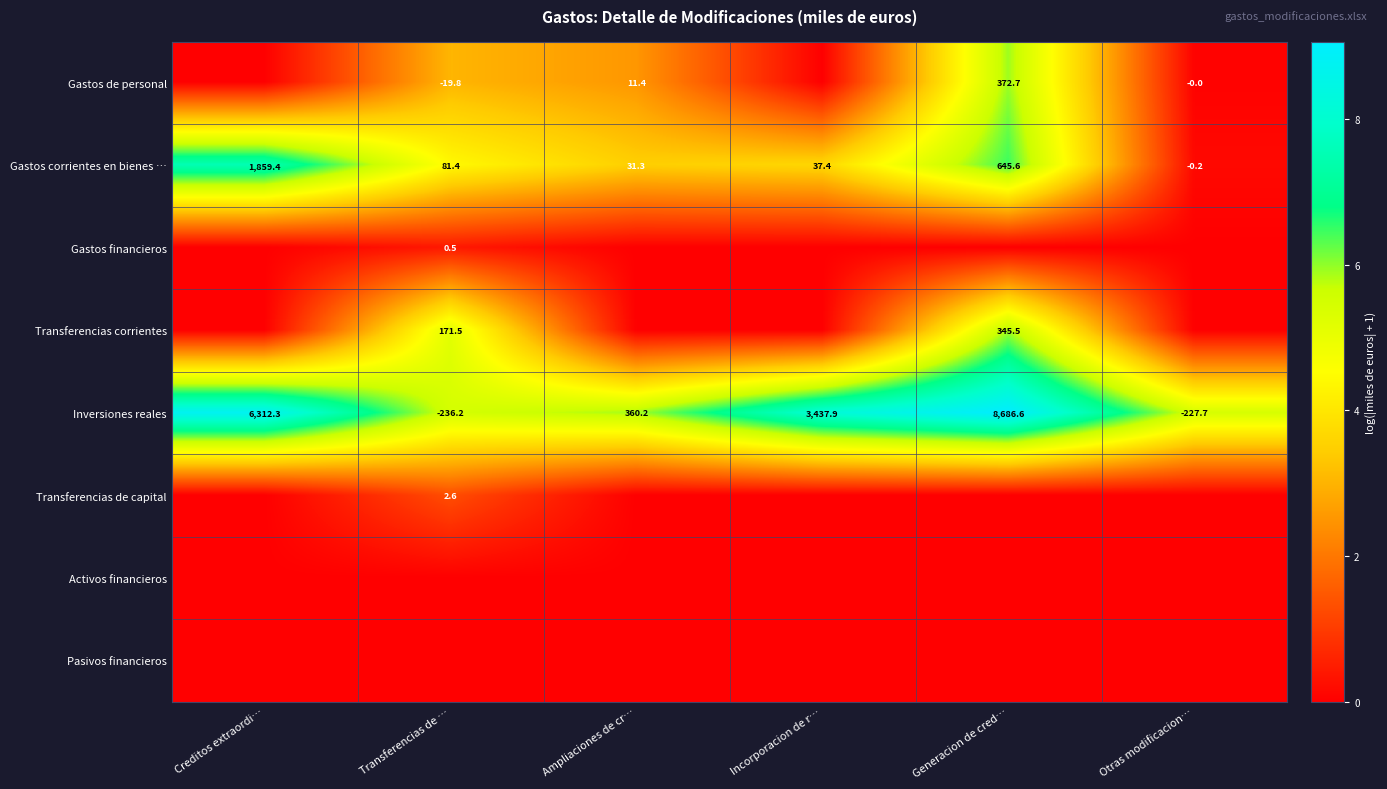

What is the sum of the Inversiones reales values at Ampliaciones de cr… and Otras modificacion…?

132.5